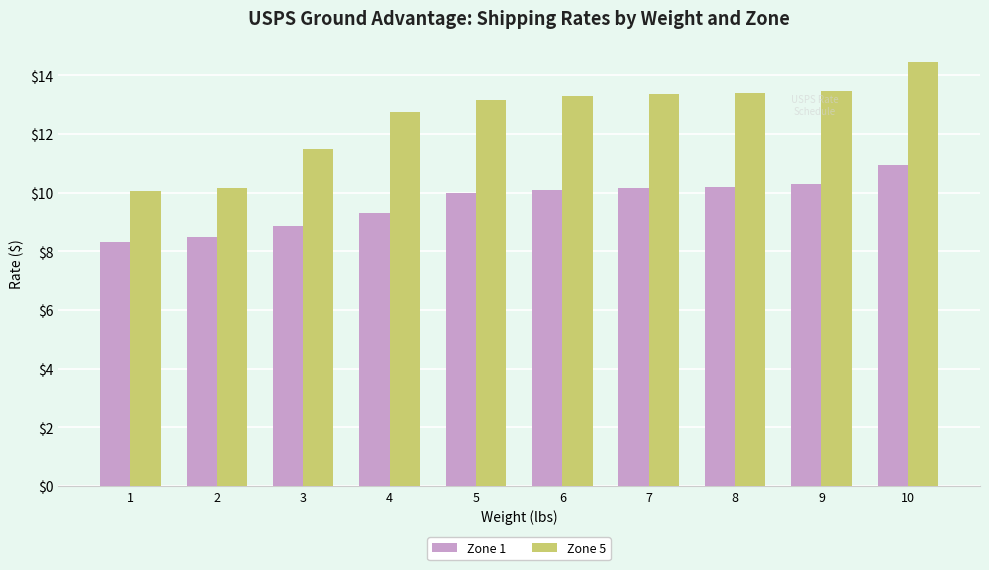

What is the minimum value for Zone 1?

8.3